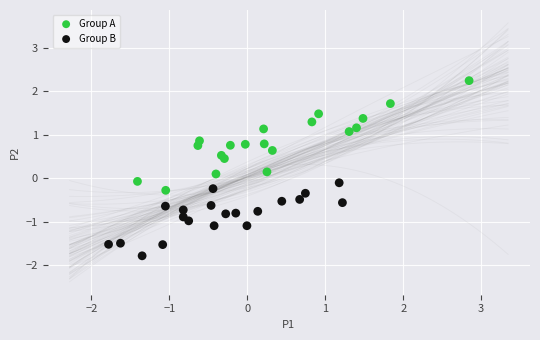

Which series contains the highest Y value?

Group A